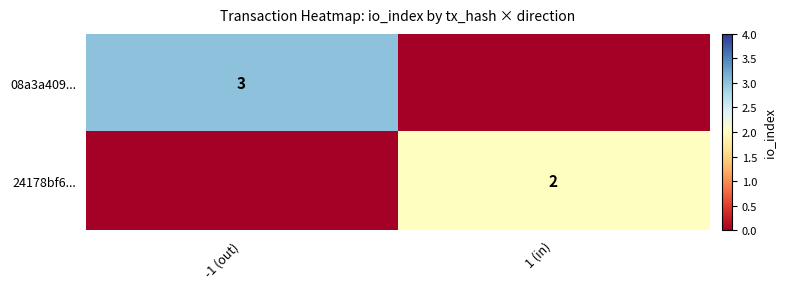

True or false: 08a3a409... has a value of 3 at -1 (out).

True